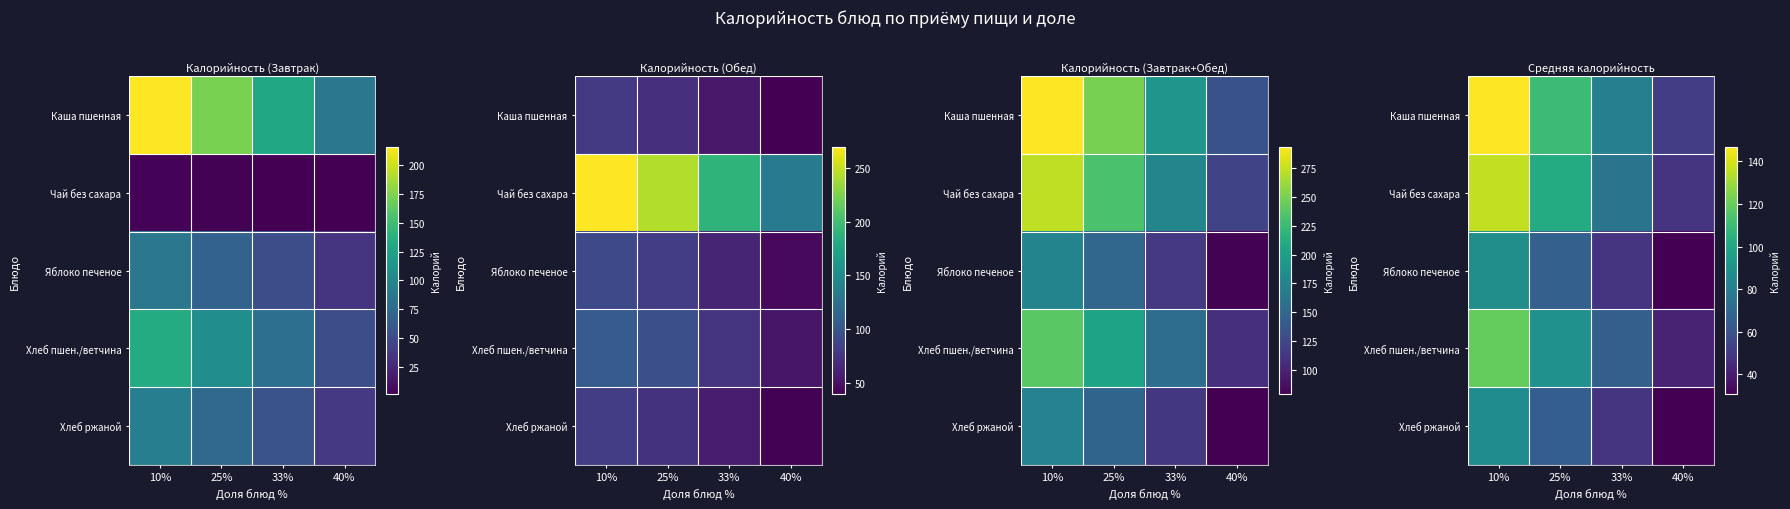

Between 10% and 25%, which is larger?

10%